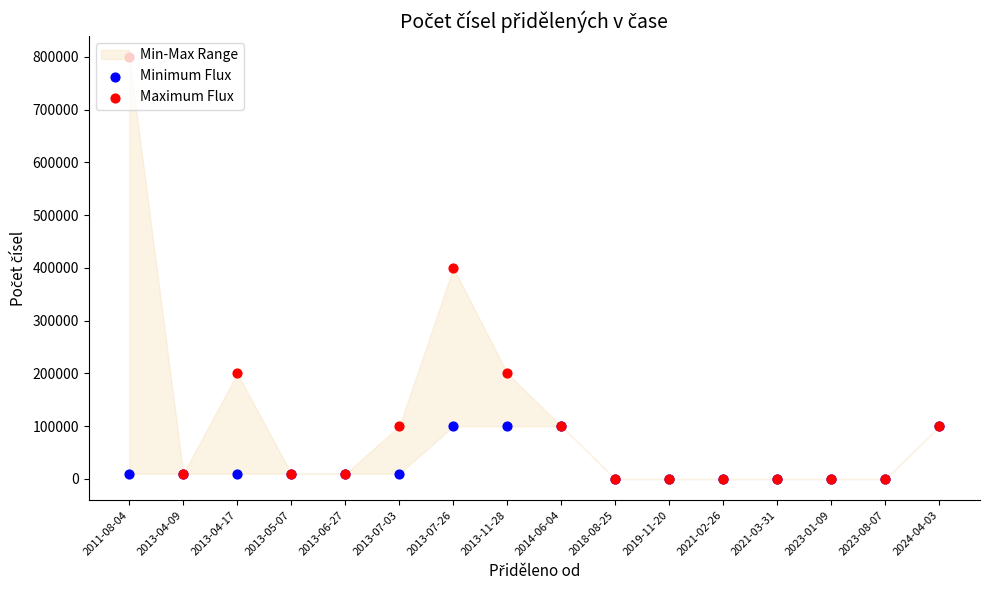

Which series reaches the minimum Y coordinate?

Minimum Flux